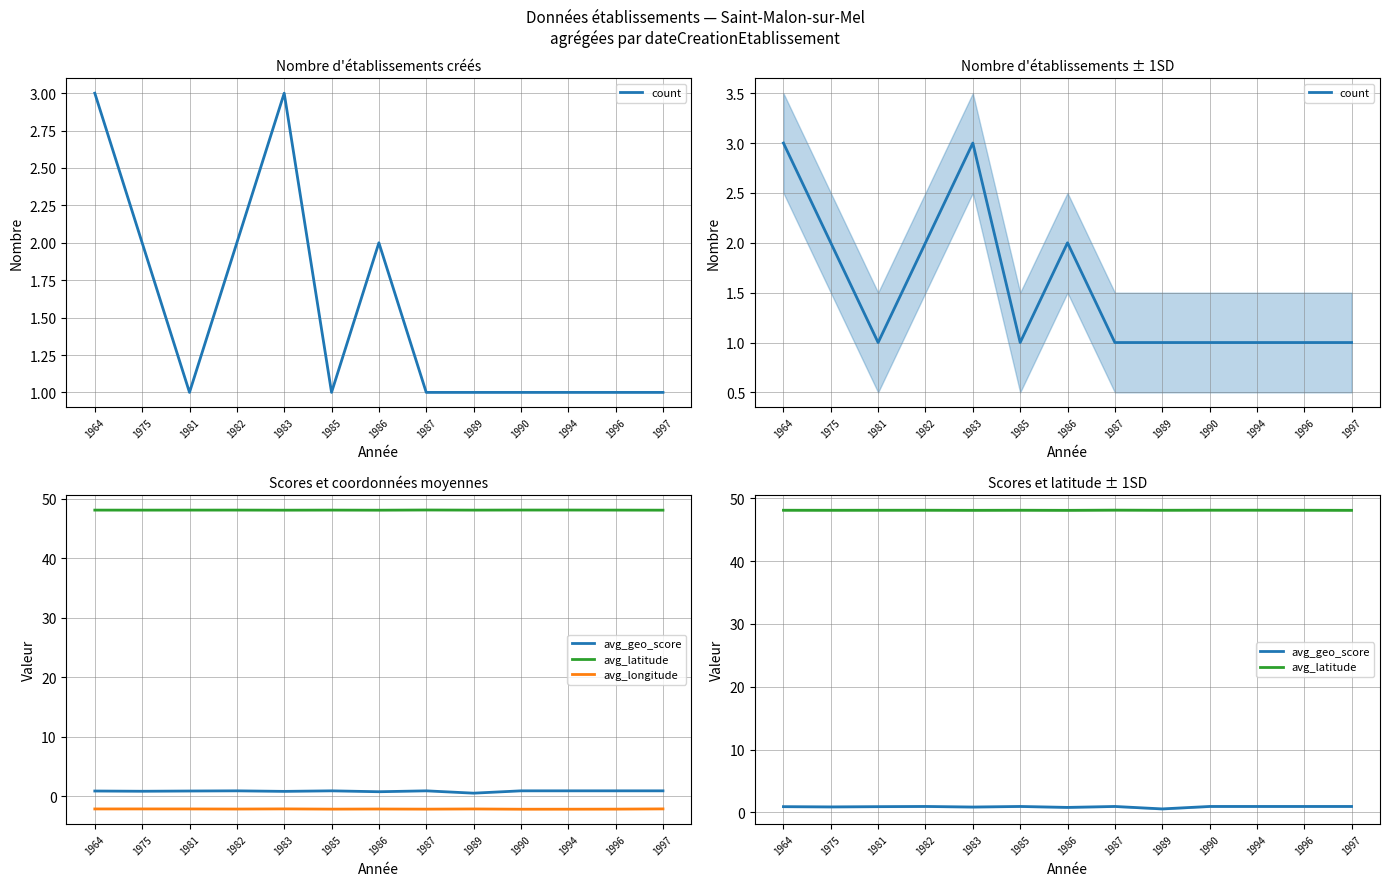

Reading right to left, extract all data points from this chart.

count: 1.0	1.0	1.0	1.0	1.0	1.0	2.0	1.0	3.0	2.0	1.0	2.0	3.0
avg_geo_score: 0.9	0.9	0.9	0.9	0.6	0.9	0.8	0.9	0.8	0.9	0.9	0.9	0.9
avg_latitude: 48.1	48.1	48.1	48.1	48.1	48.1	48.1	48.1	48.1	48.1	48.1	48.1	48.1
avg_longitude: -2.1	-2.1	-2.1	-2.1	-2.1	-2.1	-2.1	-2.1	-2.1	-2.1	-2.1	-2.1	-2.1